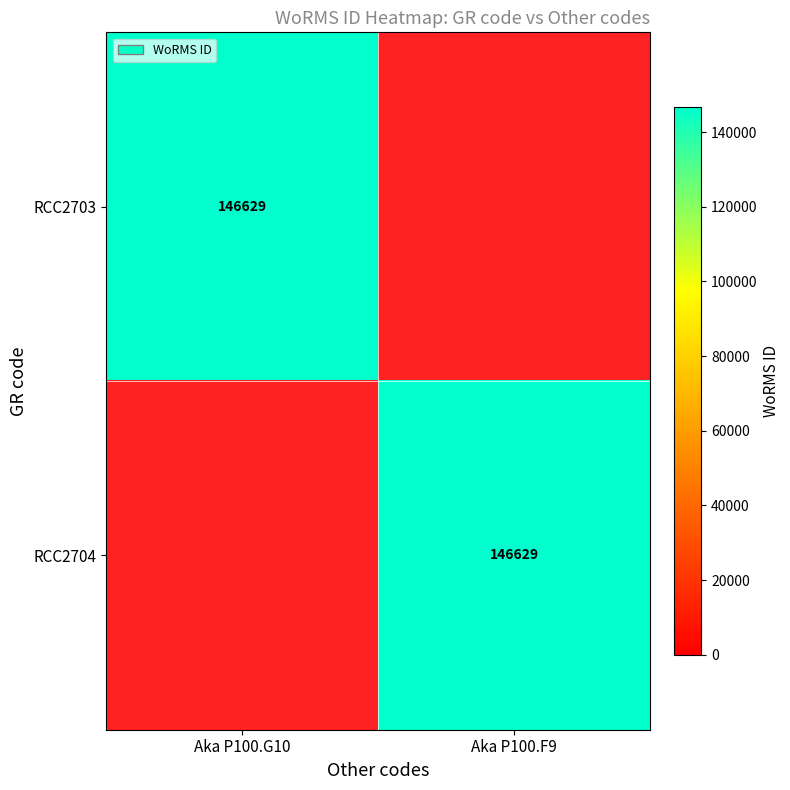

True or false: RCC2704 has a value of 101301 at Aka P100.F9.

False